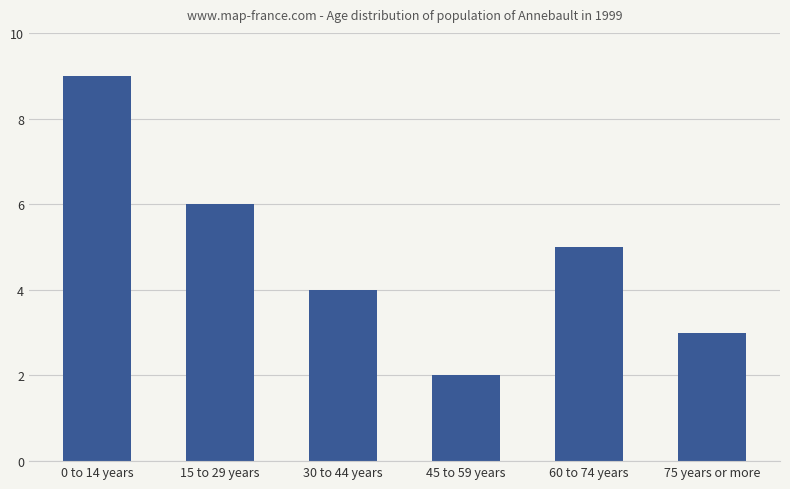

What is the label of the 2nd bar from the right?

60 to 74 years